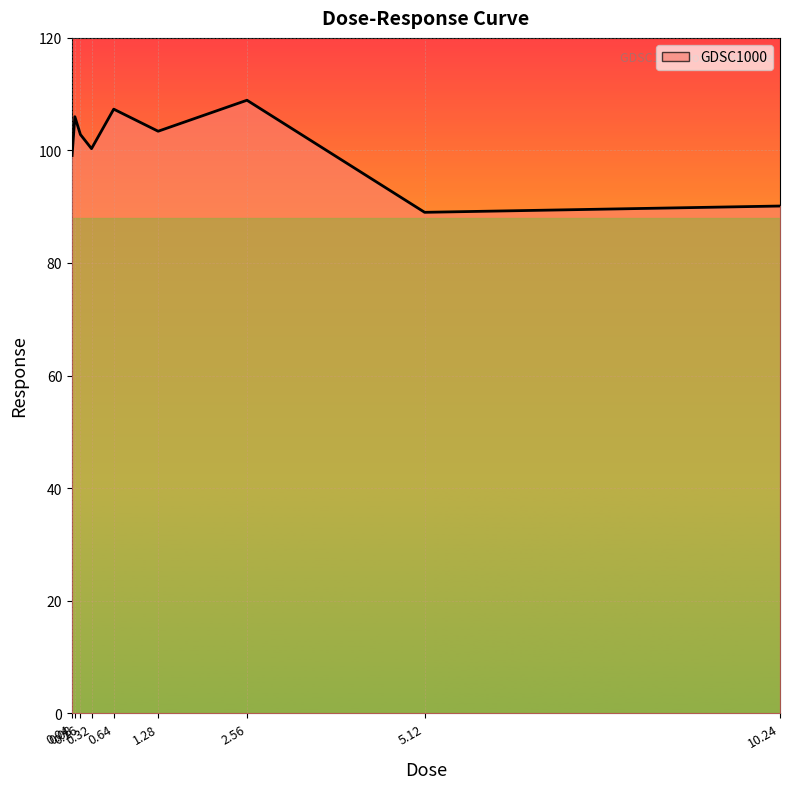

What is the average value?

100.8